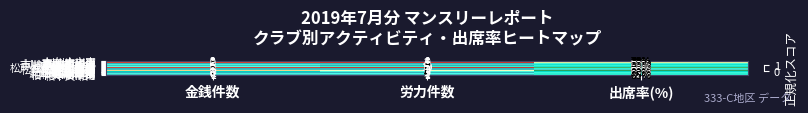

The value of 柏:柏 at 労力件数 is 2. True or false?

False